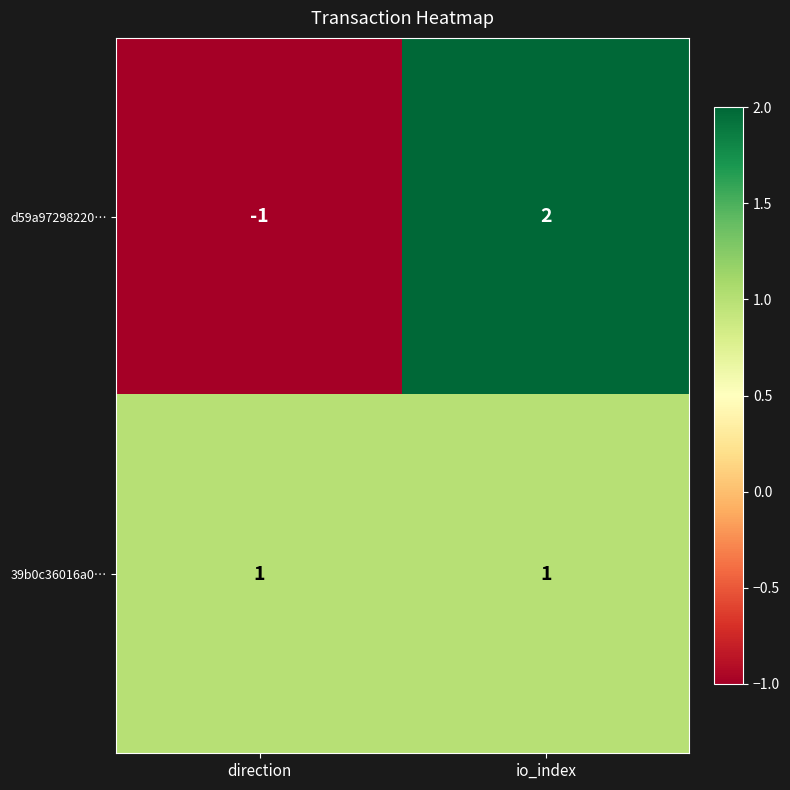

Count the number of data series in this chart.

2